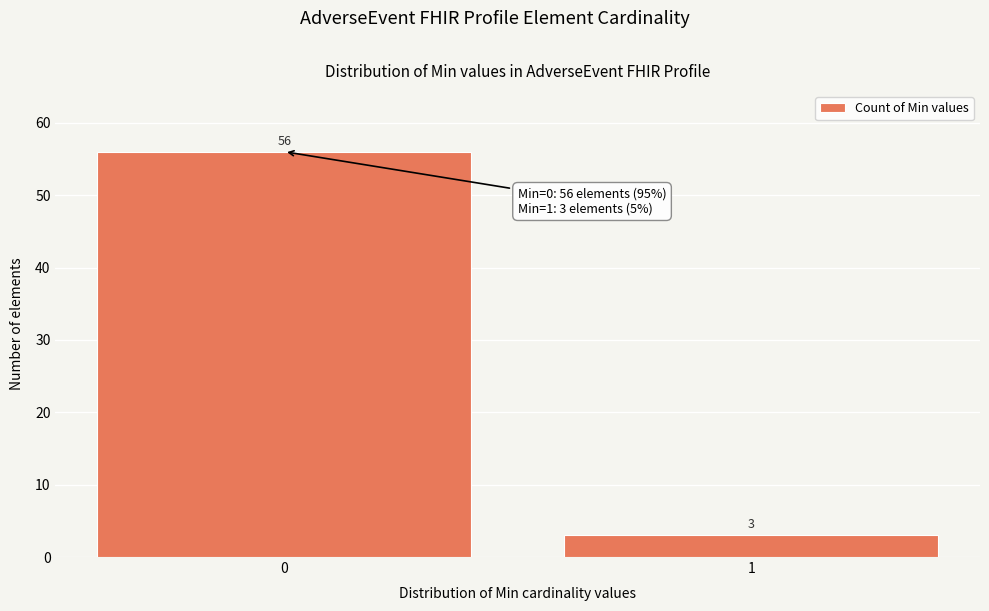

Reading left to right, what are all the values shown in this chart?

56	3